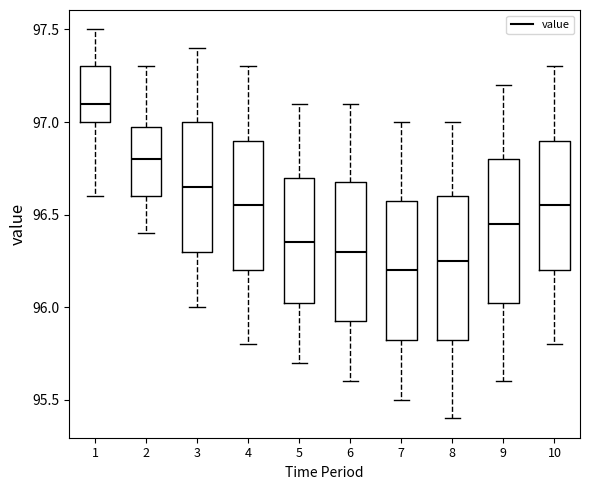

Reading left to right, transcribe this box plot: for each box, give where its median line is, the range the box spans, and where its two whiskers end, as read against the y-axis. The values are not printed on the chart, so give them approximately, as read against the axis.

1: median 97.10, box 97.00 to 97.30, whiskers 96.60 to 97.50
2: median 96.80, box 96.60 to 97.00, whiskers 96.40 to 97.30
3: median 96.65, box 96.30 to 97.00, whiskers 96.00 to 97.40
4: median 96.55, box 96.20 to 96.90, whiskers 95.80 to 97.30
5: median 96.35, box 96.05 to 96.70, whiskers 95.70 to 97.10
6: median 96.30, box 95.95 to 96.70, whiskers 95.60 to 97.10
7: median 96.20, box 95.85 to 96.60, whiskers 95.50 to 97.00
8: median 96.25, box 95.85 to 96.60, whiskers 95.40 to 97.00
9: median 96.45, box 96.05 to 96.80, whiskers 95.60 to 97.20
10: median 96.55, box 96.20 to 96.90, whiskers 95.80 to 97.30